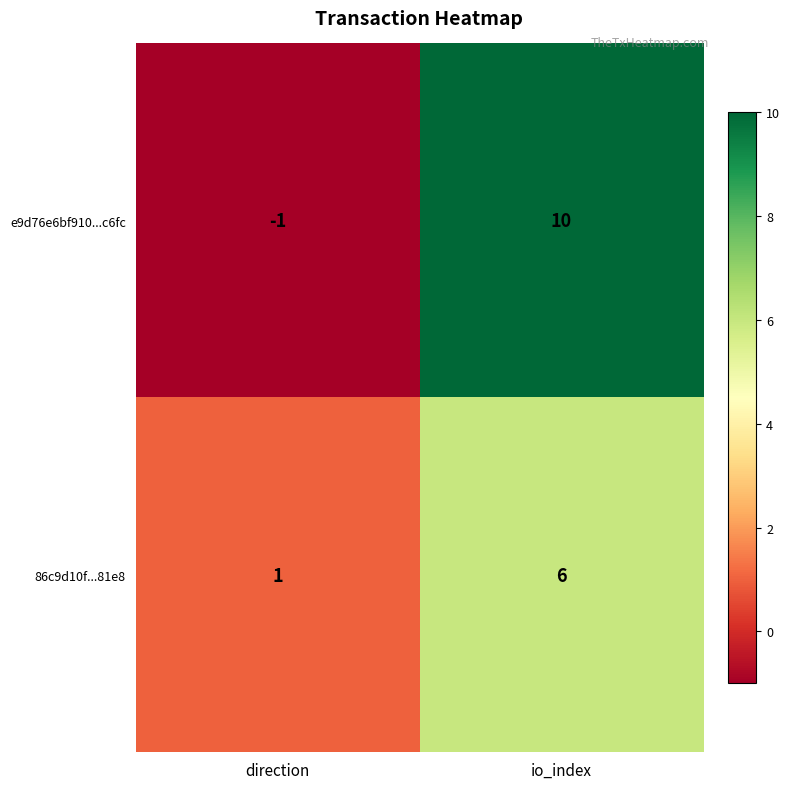

What is the sum of the 86c9d10f...81e8 values at io_index and direction?

7